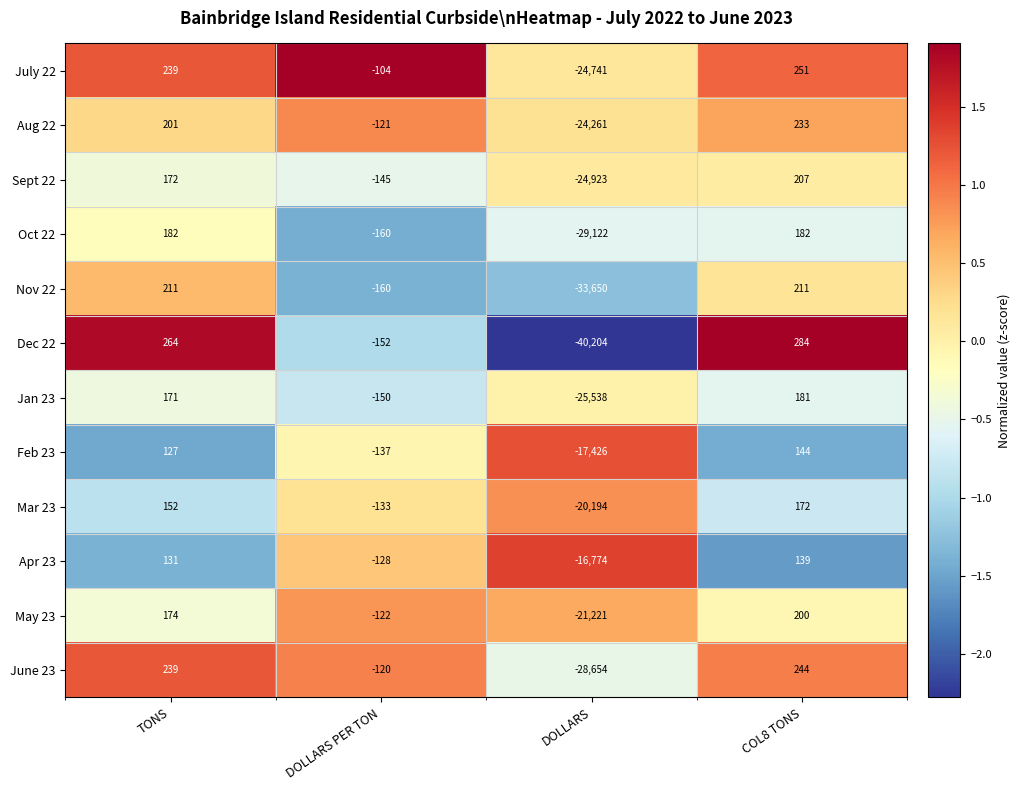

What is the minimum value shown in the chart?

-40204